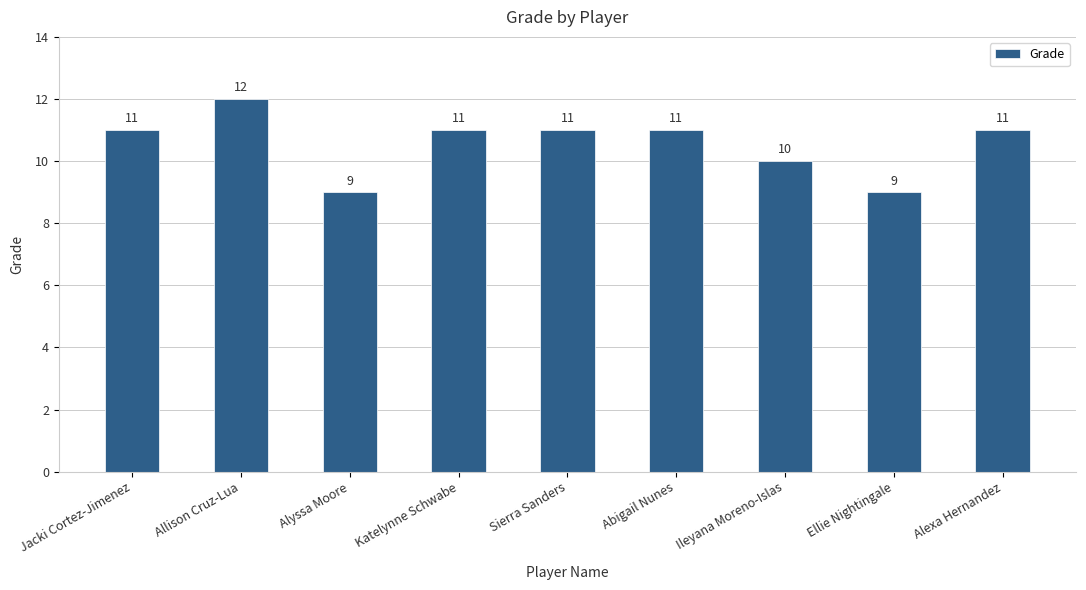

Reading right to left, transcribe all the data shown in this chart.

Alexa Hernandez=11	Ellie Nightingale=9	Ileyana Moreno-Islas=10	Abigail Nunes=11	Sierra Sanders=11	Katelynne Schwabe=11	Alyssa Moore=9	Allison Cruz-Lua=12	Jacki Cortez-Jimenez=11